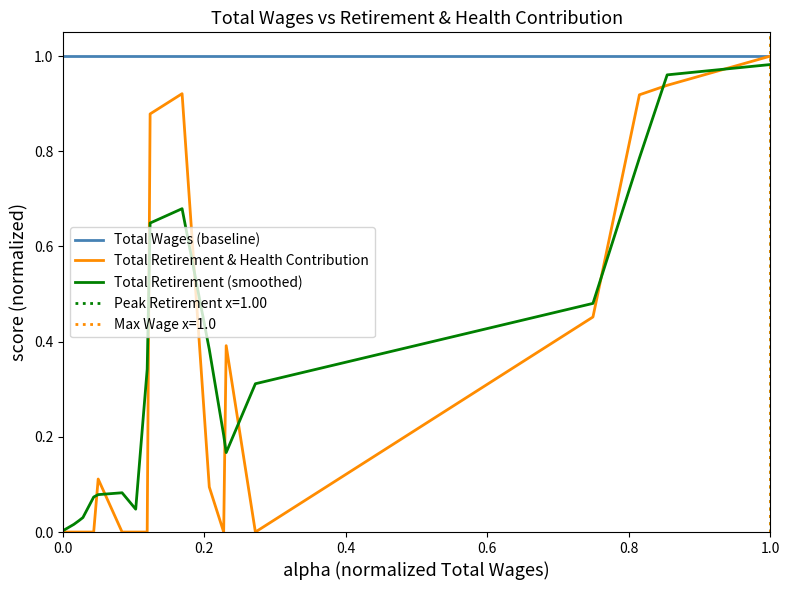

Which series has the largest range (max minus min)?

Total Retirement & Health Contribution